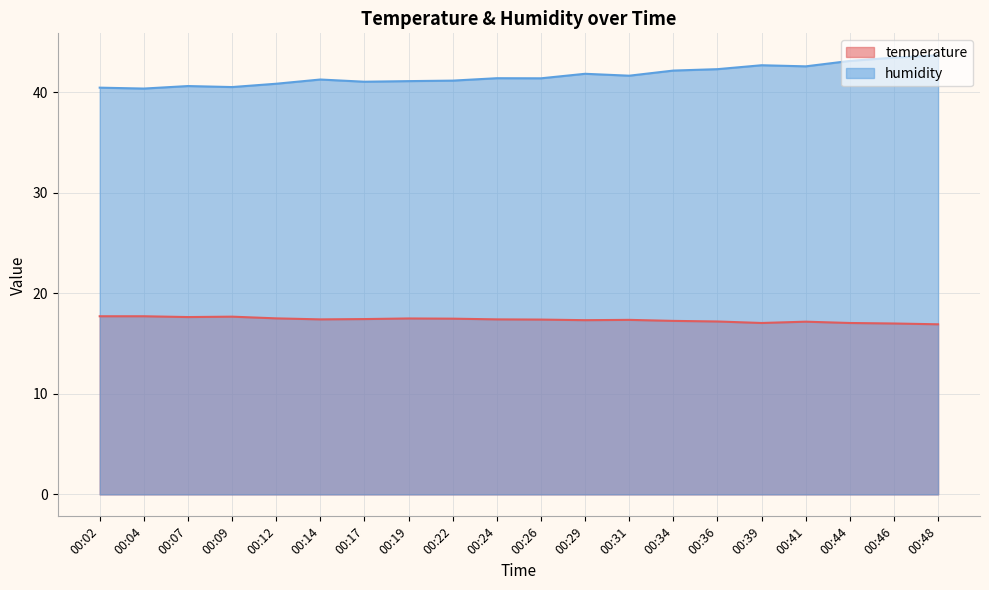

List the series in order of their overall mean, highest first.

humidity, temperature